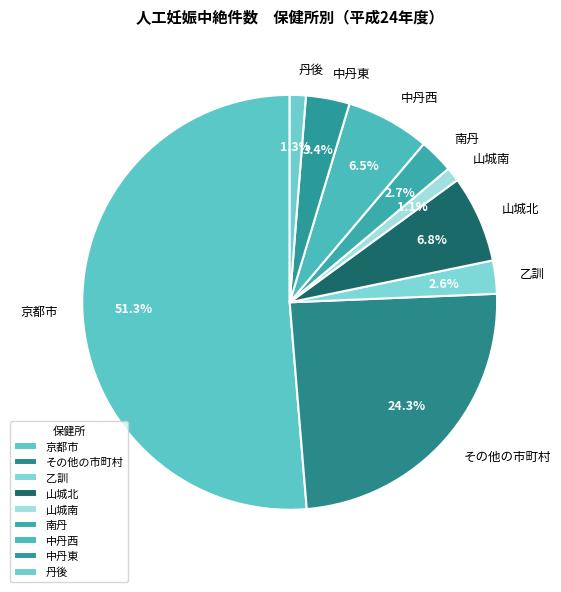

Combined, what portion of the pie is 乙訓 and 山城南?

3.7%